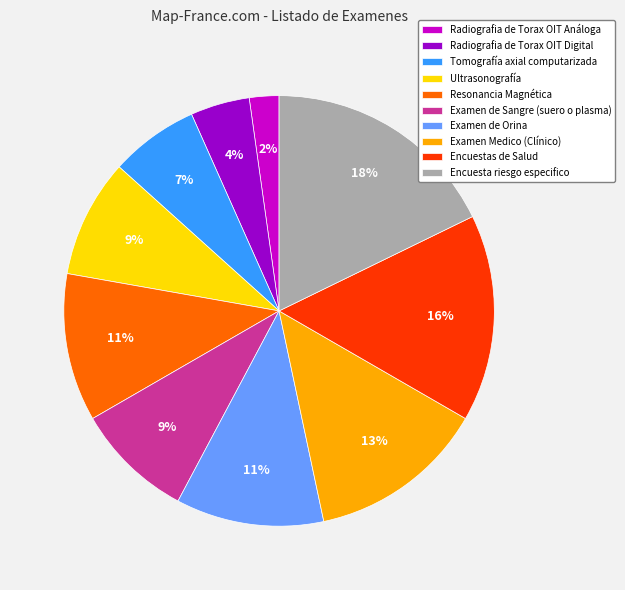

Approximately how many times larger is the value at Encuesta riesgo especifico compared to Examen de Orina?

1.6